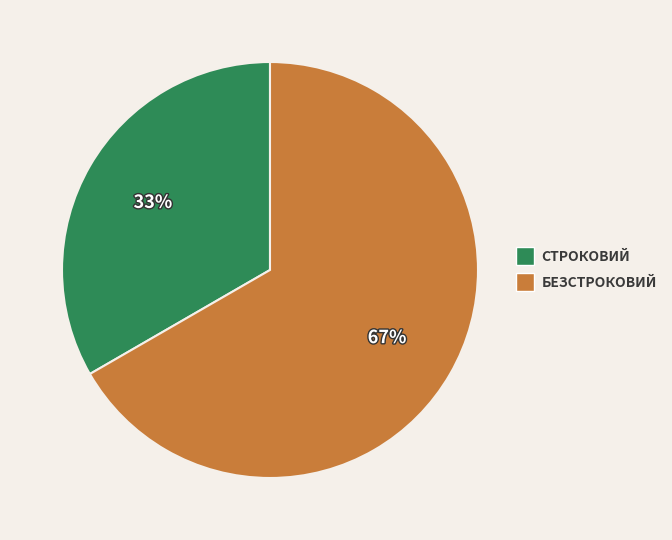

To the nearest percent, what is the average slice percentage?

50%